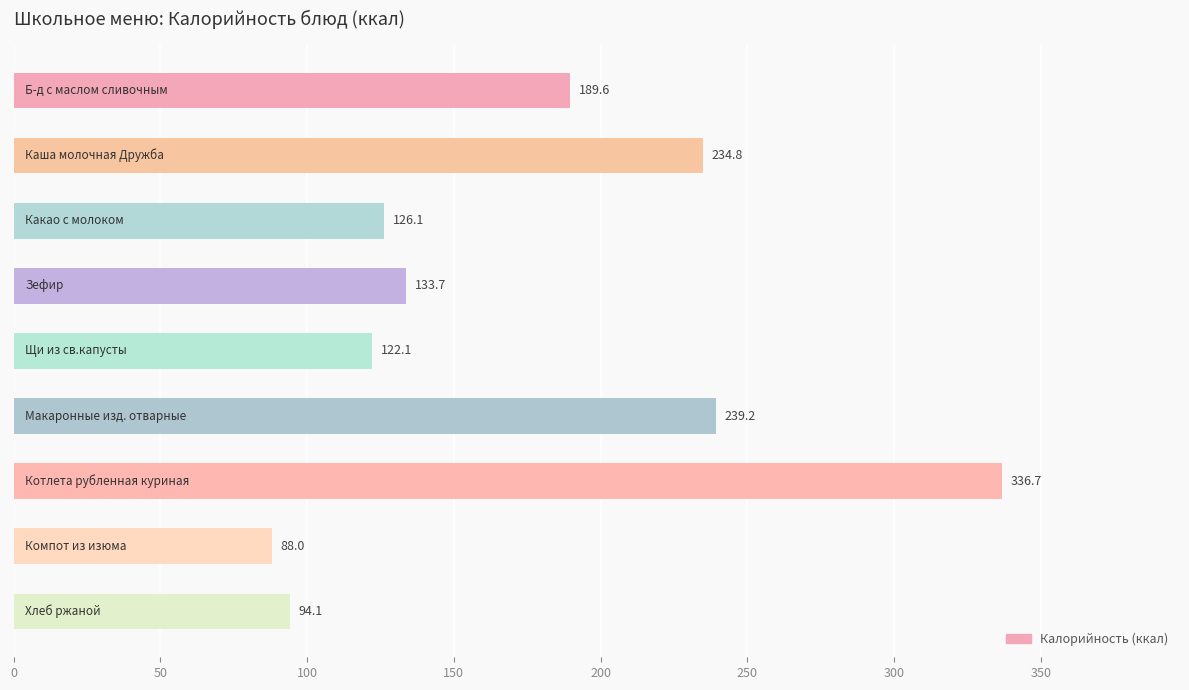

What is the smallest value displayed?

88.0